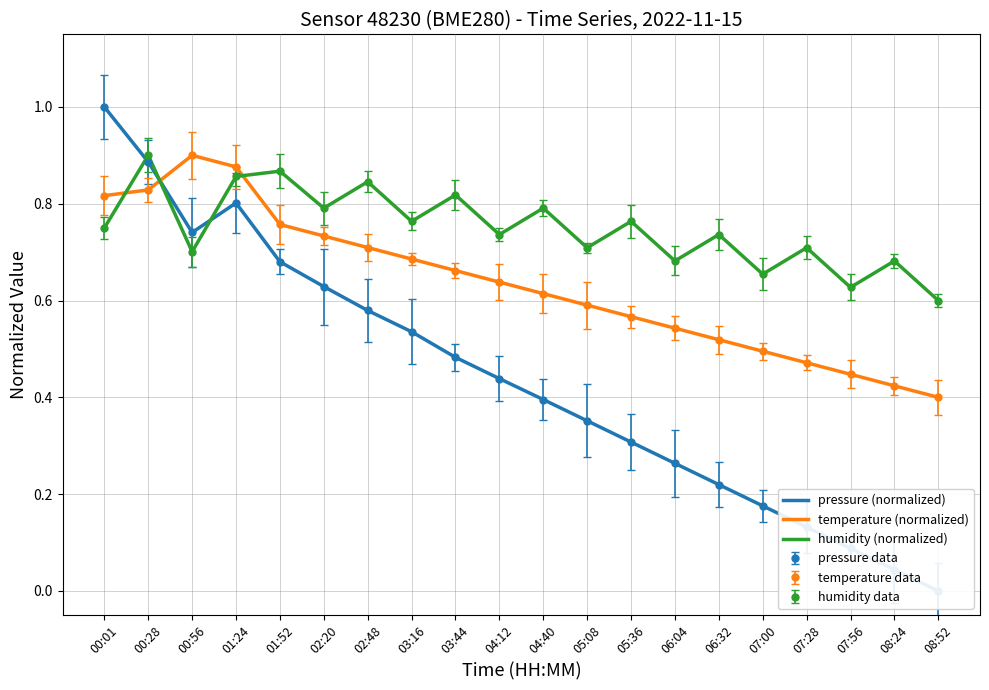

How many categories are shown in the chart?

20